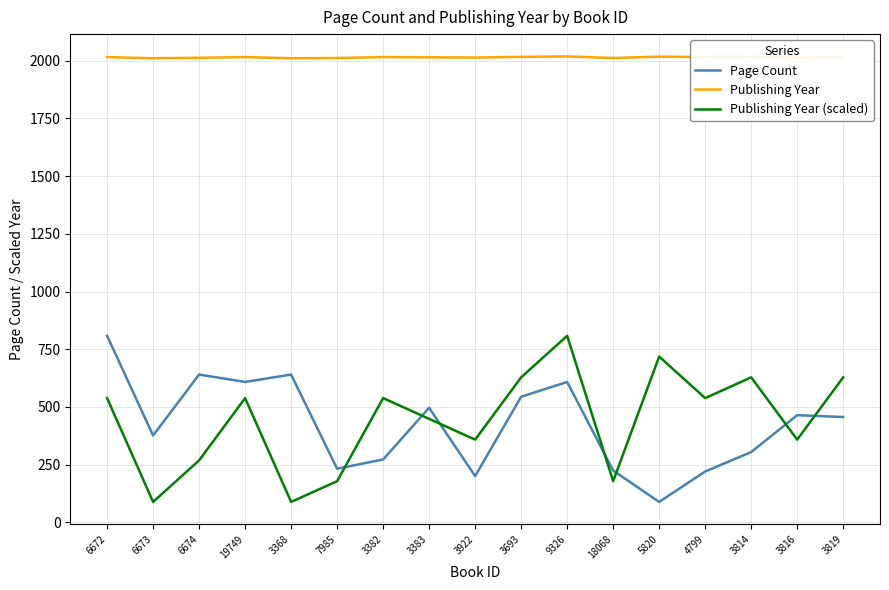

Between 6672 and 3693, which series saw the biggest shift?

Page Count